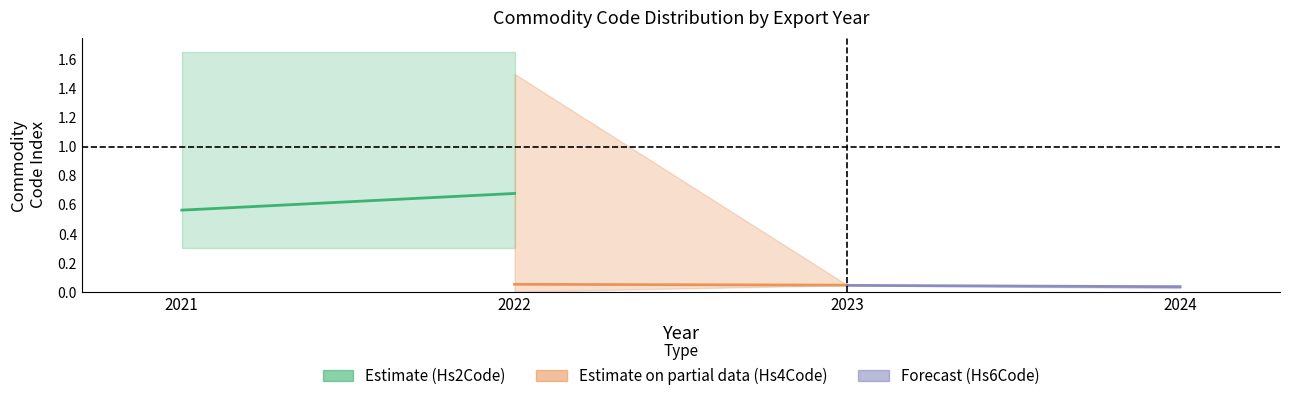

What is the value of the Estimate (Hs2Code) point at the 1st from the left?

0.6